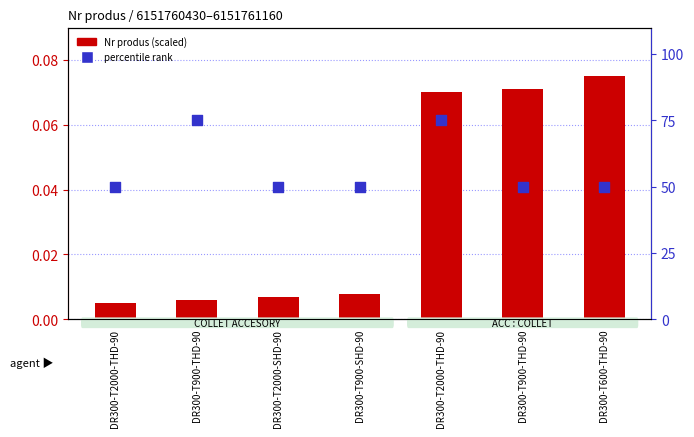

Which series has the largest Y range (max minus min)?

percentile rank